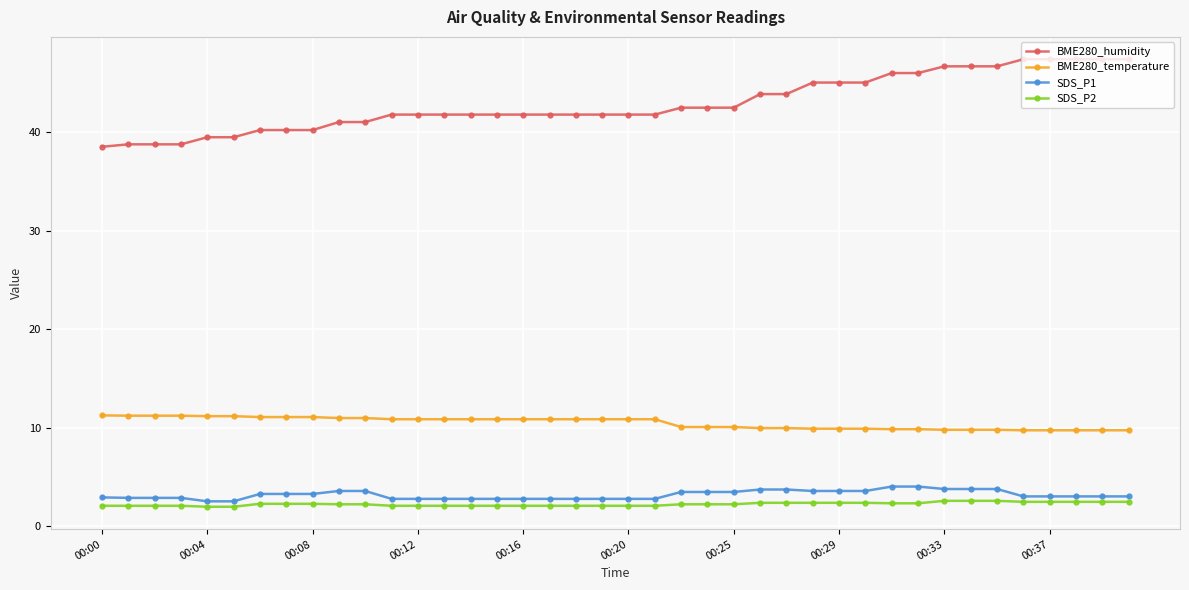

Which series has the largest total across all categories?

BME280_humidity